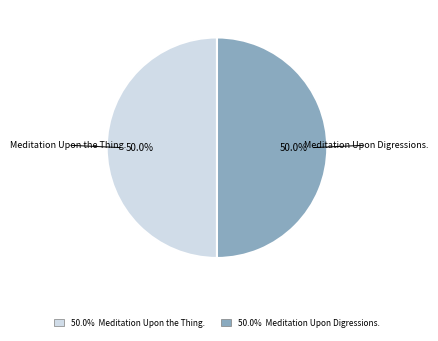

To the nearest percent, what is the combined percentage of Meditation Upon the Thing. and Meditation Upon Digressions.?

100%